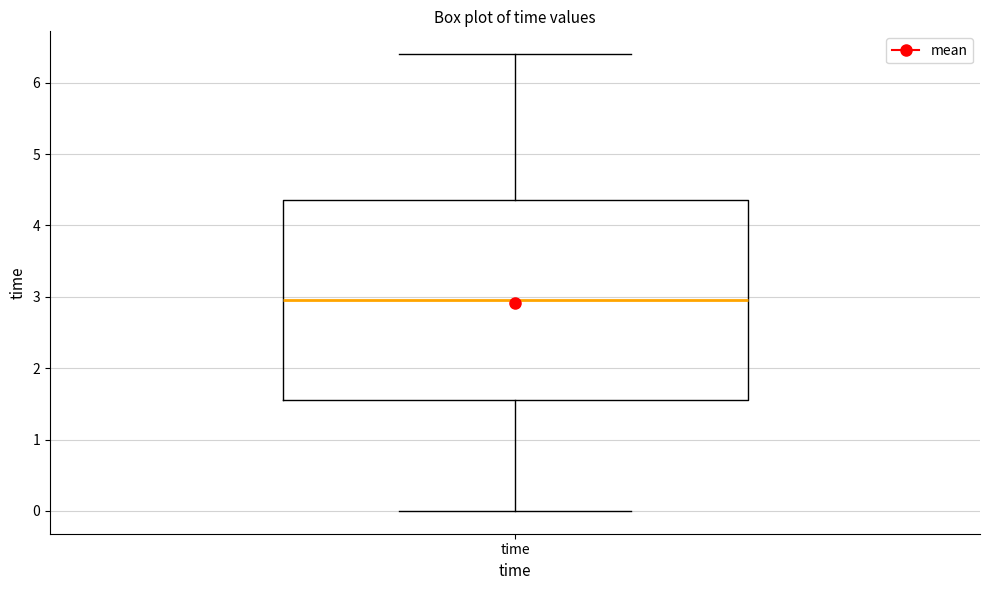

Read this box plot against the y-axis: the position of the median line, the range covered by the box, and the ends of both whiskers. The values are not printed on the chart, so give them approximately, as read against the axis.

median 3.0, box 1.6 to 4.4, whiskers 0.0 to 6.4